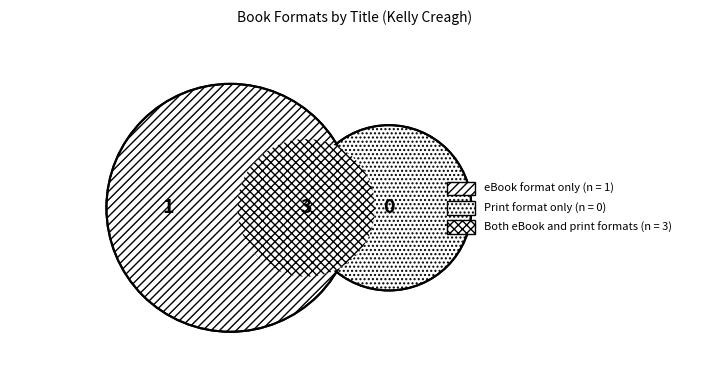

Does any single category account for the majority?

Yes